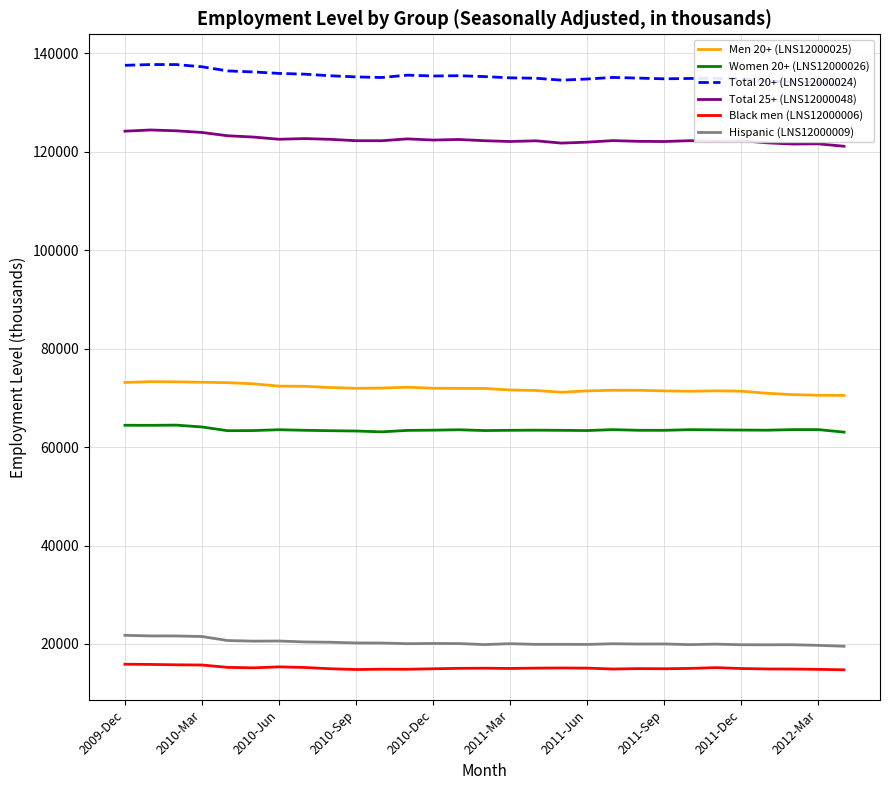

What is the sum of all Black men (LNS12000006) values?

438687